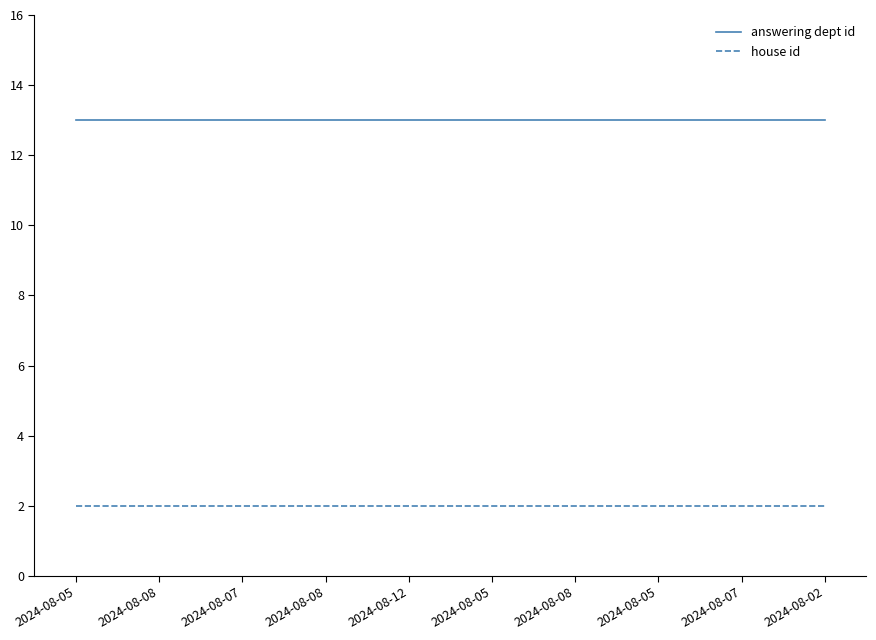

Rank the series by their average value, from highest to lowest.

answering dept id, house id